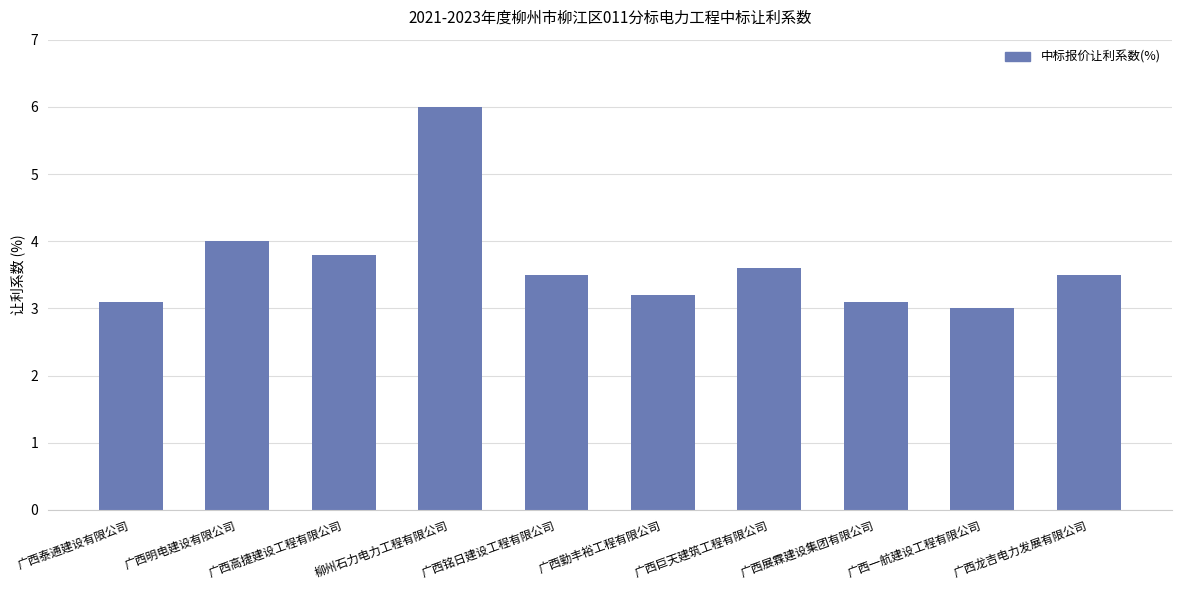

What position from the left is 广西泰通建设有限公司?

1